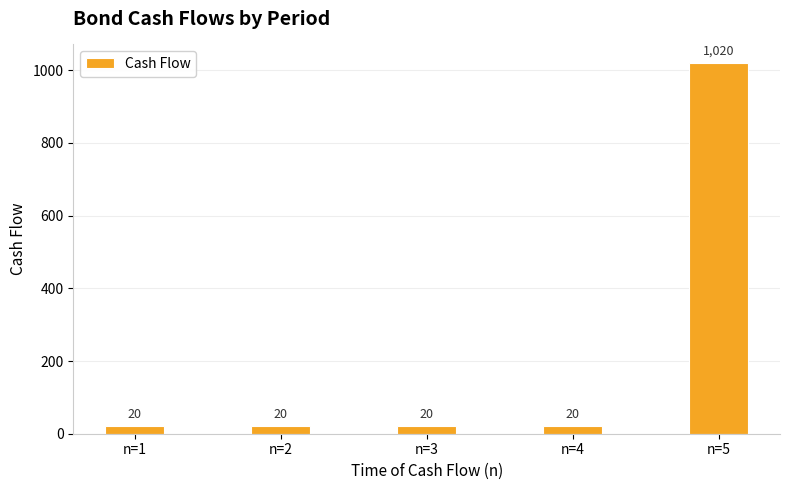

What is the average value?

220